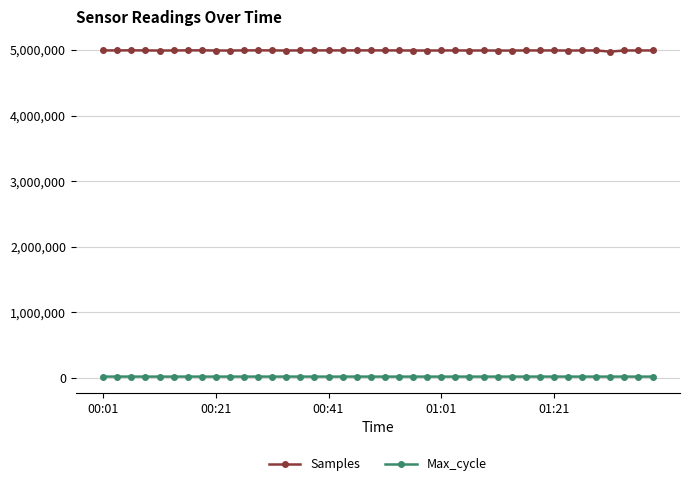

What is the minimum value for Samples?

4973654